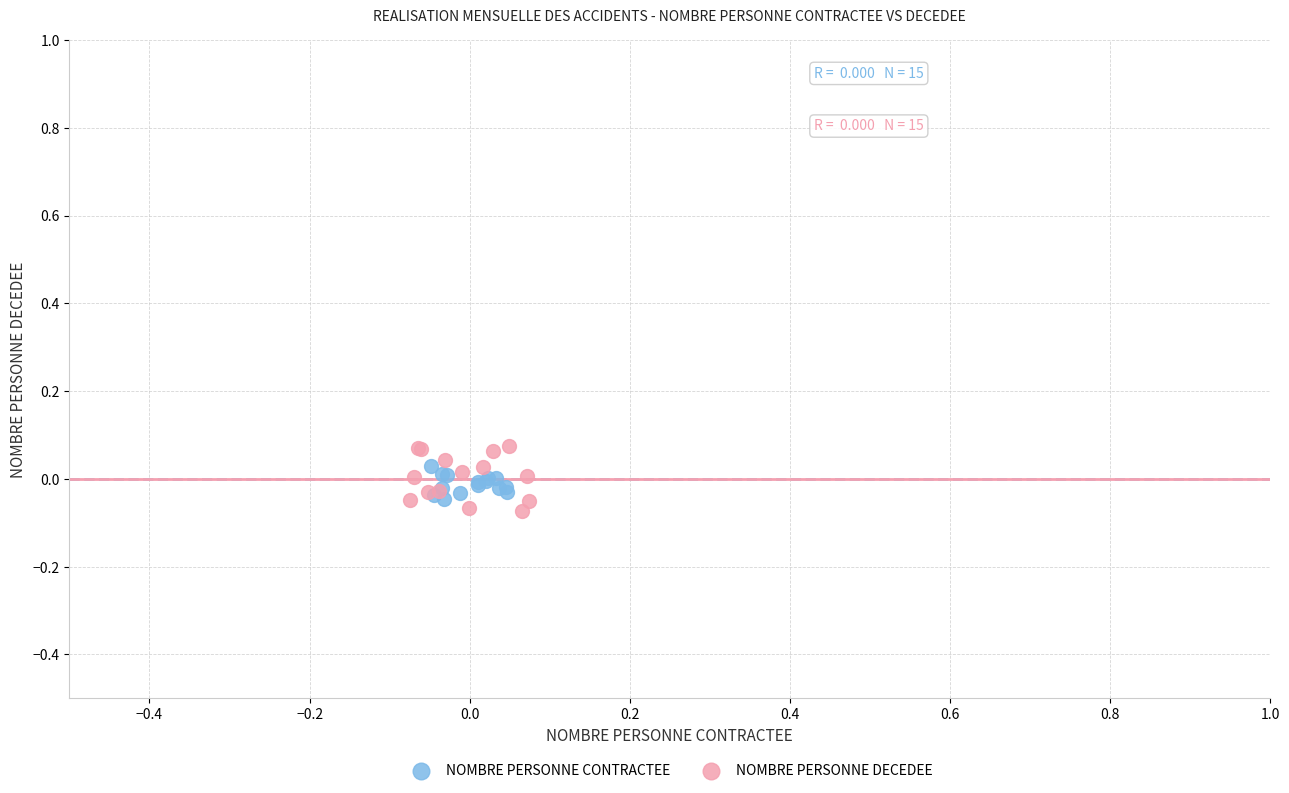

Which series has the widest spread of Y values?

NOMBRE PERSONNE DECEDEE